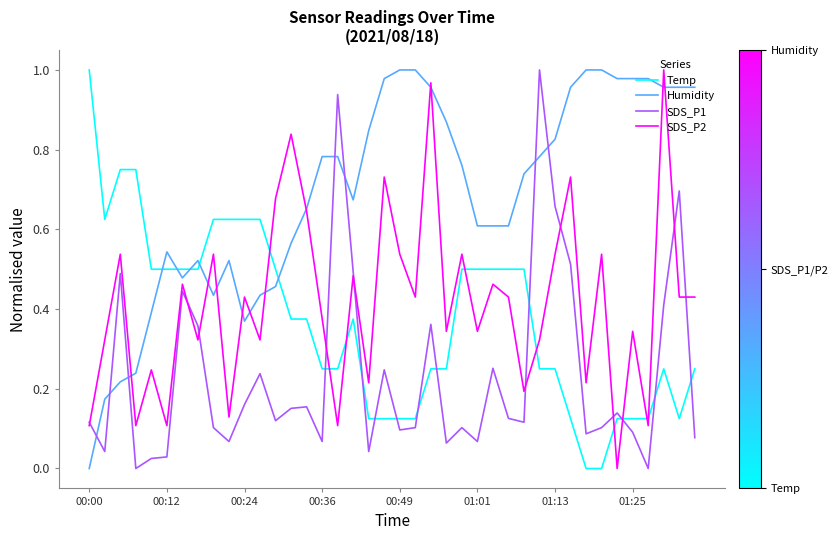

True or false: SDS_P2 and Temp intersect in this chart.

True